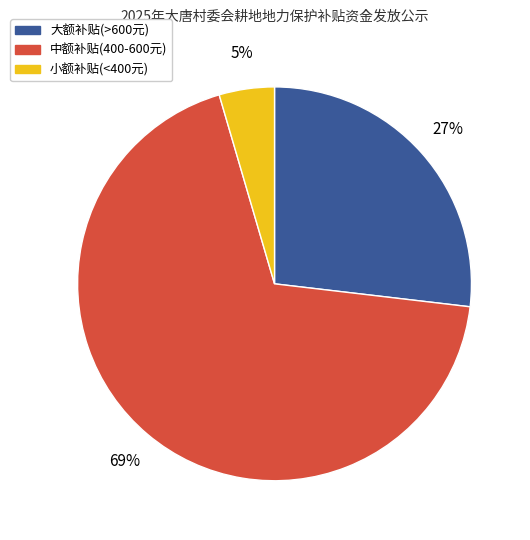

To the nearest percent, what is the average slice percentage?

33%